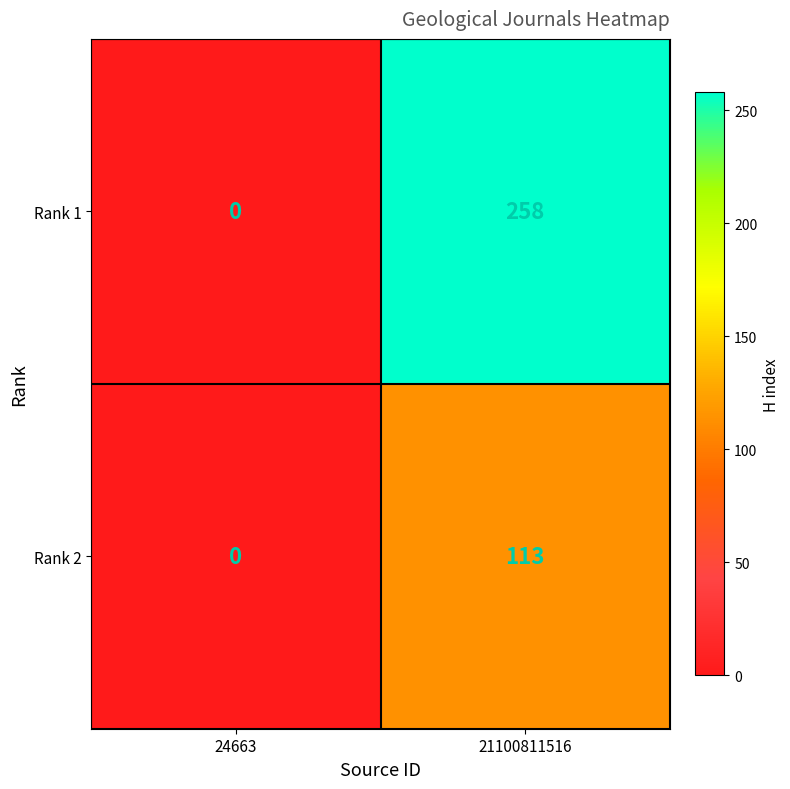

True or false: Rank 2 has a value of 113 at 21100811516.

True